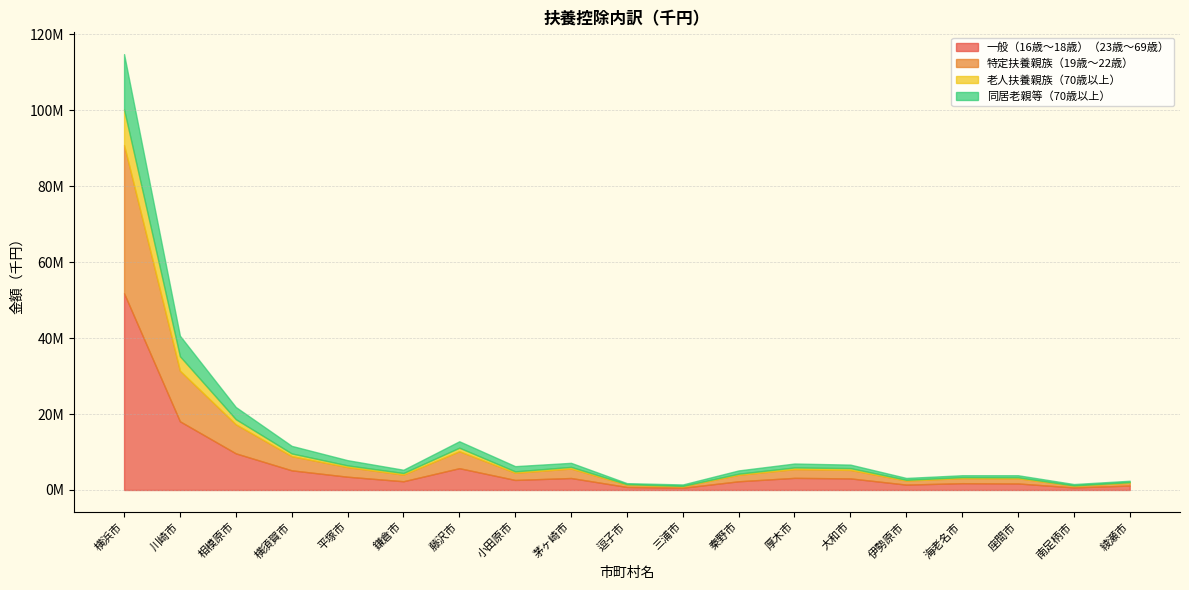

Where is the first local maximum for 同居老親等（70歳以上）?

藤沢市